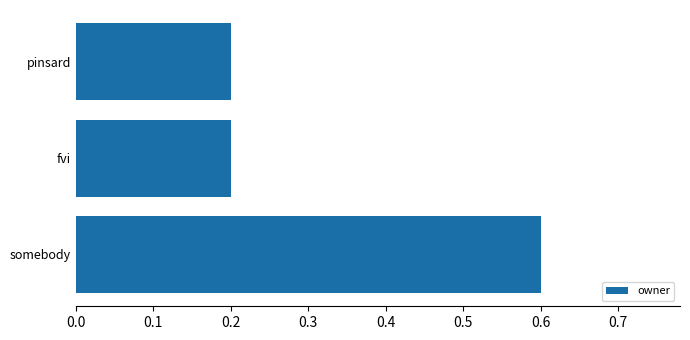

What is the difference between the maximum and minimum values?

0.4